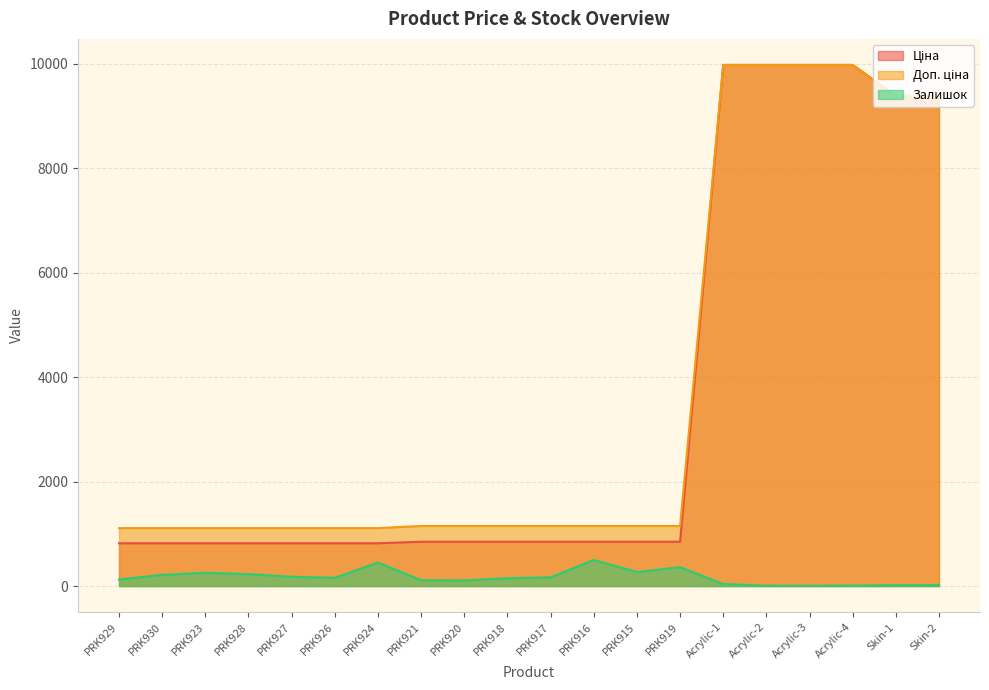

Reading left to right, what are all the values shown in this chart?

Ціна: PRK929=818.5	PRK930=818.5	PRK923=818.5	PRK928=818.5	PRK927=818.5	PRK926=818.5	PRK924=818.5	PRK921=848.4	PRK920=848.4	PRK918=848.4	PRK917=848.4	PRK916=848.4	PRK915=848.4	PRK919=848.4	Acrylic-1=9975.0	Acrylic-2=9975.0	Acrylic-3=9975.0	Acrylic-4=9975.0	Skin-1=9384.0	Skin-2=9384.0
Доп. ціна: PRK929=1109.2	PRK930=1109.2	PRK923=1109.2	PRK928=1109.2	PRK927=1109.2	PRK926=1109.2	PRK924=1109.2	PRK921=1149.7	PRK920=1149.7	PRK918=1149.7	PRK917=1149.7	PRK916=1149.7	PRK915=1149.7	PRK919=1149.7	Acrylic-1=9975.0	Acrylic-2=9975.0	Acrylic-3=9975.0	Acrylic-4=9975.0	Skin-1=9384.0	Skin-2=9384.0
Залишок: PRK929=125.0	PRK930=214.0	PRK923=255.0	PRK928=229.0	PRK927=178.0	PRK926=158.0	PRK924=450.0	PRK921=112.0	PRK920=107.0	PRK918=149.0	PRK917=167.0	PRK916=500.0	PRK915=268.0	PRK919=362.0	Acrylic-1=39.0	Acrylic-2=7.0	Acrylic-3=5.0	Acrylic-4=9.0	Skin-1=16.0	Skin-2=18.0